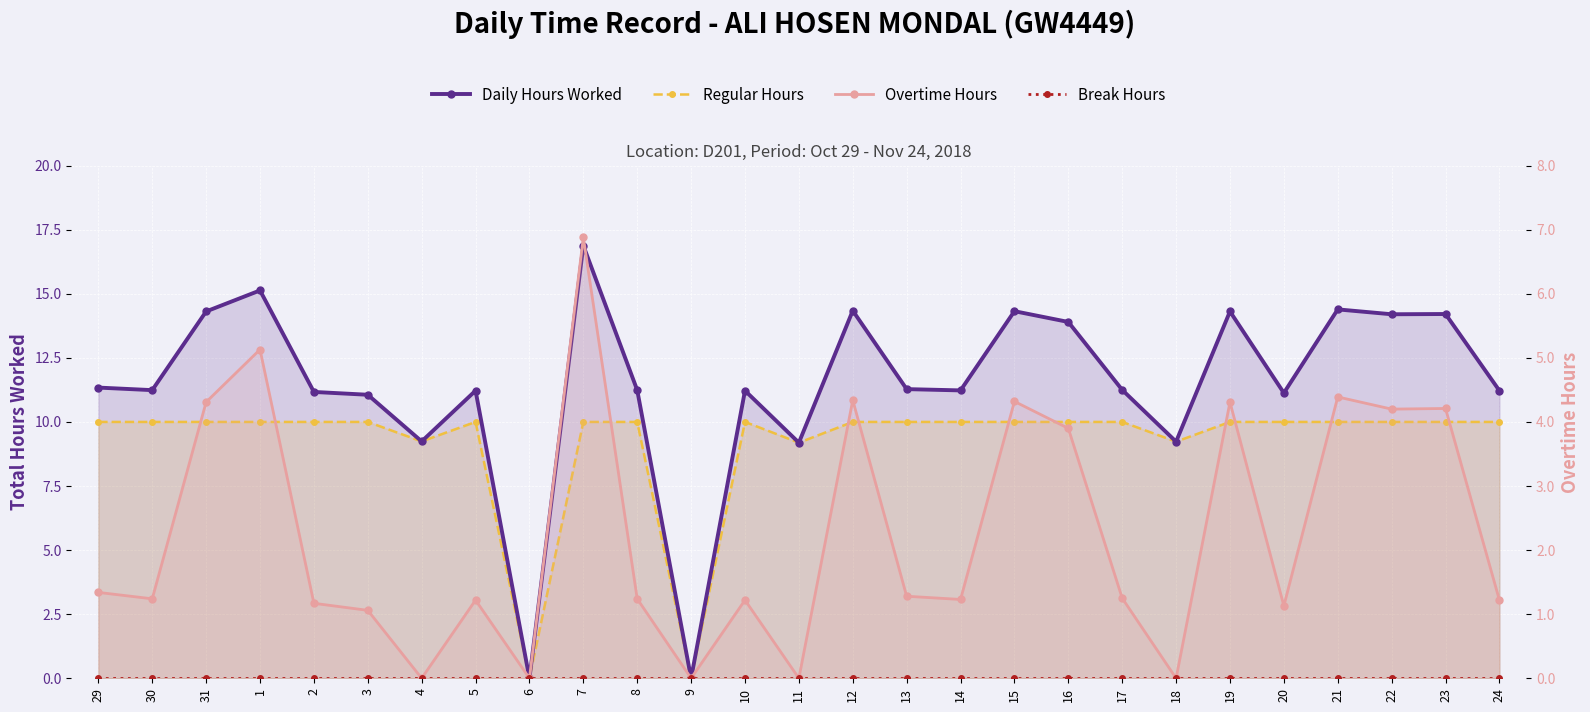

Reading left to right, list all the values displayed in this chart.

Daily Hours Worked: 29=11.3	30=11.2	31=14.3	1=15.1	2=11.2	3=11.1	4=9.2	5=11.2	6=0.0	7=16.9	8=11.2	9=0.0	10=11.2	11=9.2	12=14.3	13=11.3	14=11.2	15=14.3	16=13.9	17=11.2	18=9.2	19=14.3	20=11.1	21=14.4	22=14.2	23=14.2	24=11.2
Regular Hours: 29=10.0	30=10.0	31=10.0	1=10.0	2=10.0	3=10.0	4=9.2	5=10.0	6=0.0	7=10.0	8=10.0	9=0.0	10=10.0	11=9.2	12=10.0	13=10.0	14=10.0	15=10.0	16=10.0	17=10.0	18=9.2	19=10.0	20=10.0	21=10.0	22=10.0	23=10.0	24=10.0
Overtime Hours: 29=1.3	30=1.2	31=4.3	1=5.1	2=1.2	3=1.1	4=0.0	5=1.2	6=0.0	7=6.9	8=1.2	9=0.0	10=1.2	11=0.0	12=4.3	13=1.3	14=1.2	15=4.3	16=3.9	17=1.2	18=0.0	19=4.3	20=1.1	21=4.4	22=4.2	23=4.2	24=1.2
Break Hours: 29=0.0	30=0.0	31=0.0	1=0.0	2=0.0	3=0.0	4=0.0	5=0.0	6=0.0	7=0.0	8=0.0	9=0.0	10=0.0	11=0.0	12=0.0	13=0.0	14=0.0	15=0.0	16=0.0	17=0.0	18=0.0	19=0.0	20=0.0	21=0.0	22=0.0	23=0.0	24=0.0